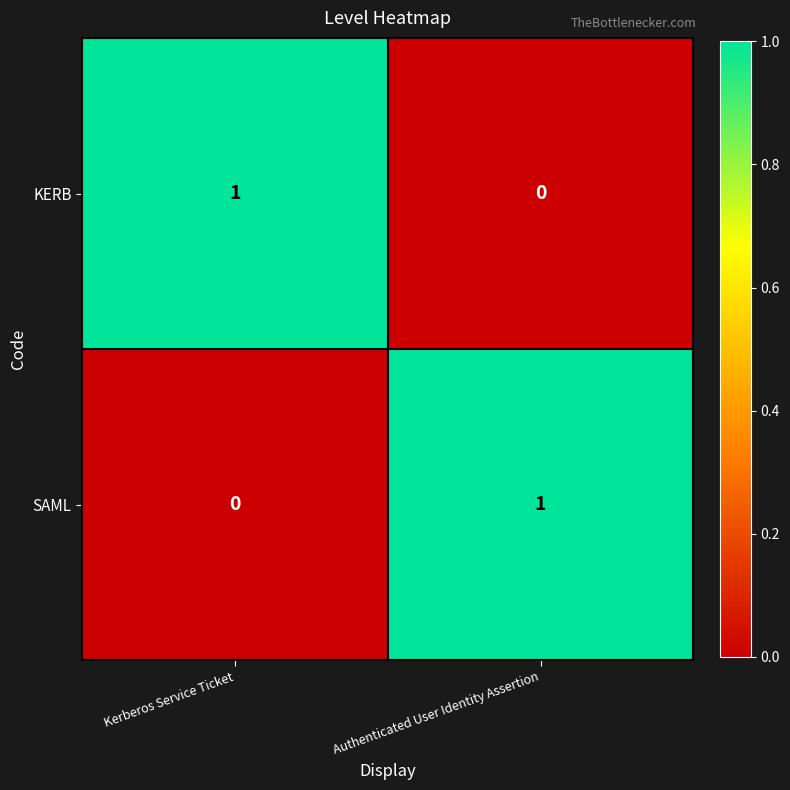

What is the total value across all series at Kerberos Service Ticket?

1